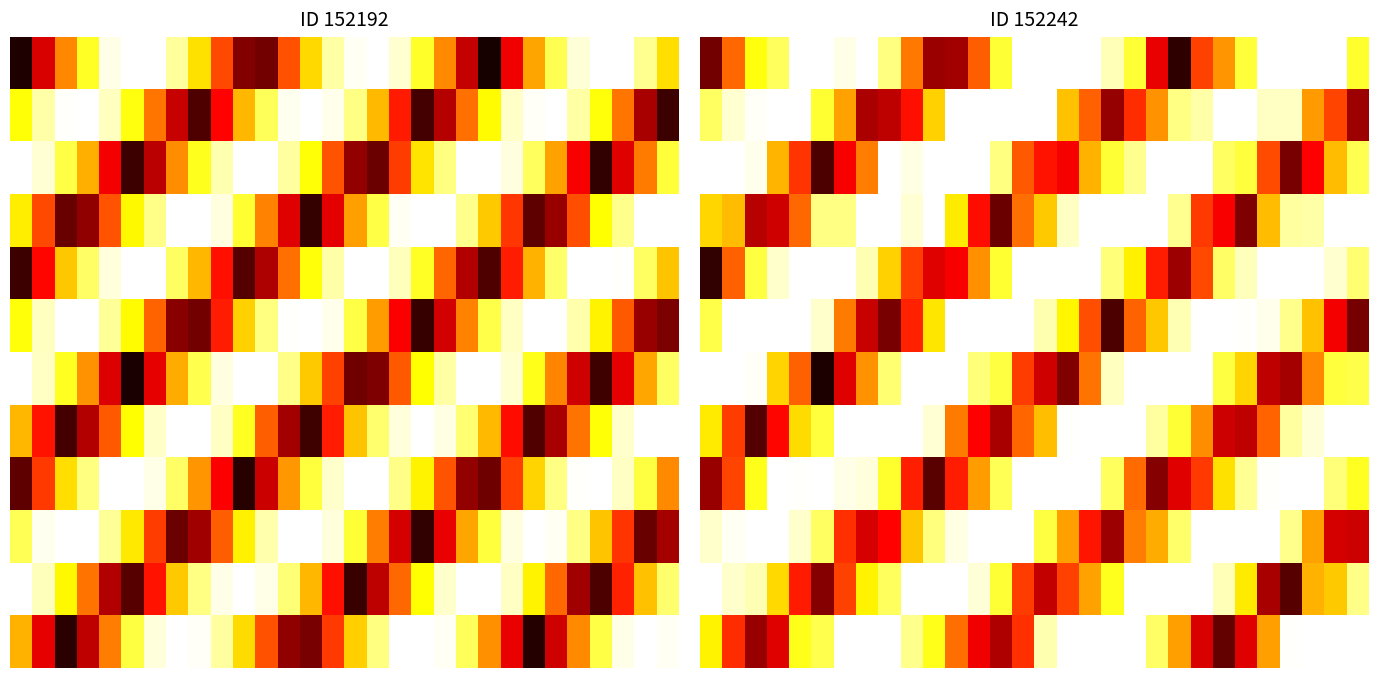

Which category has the highest value across all series?

16